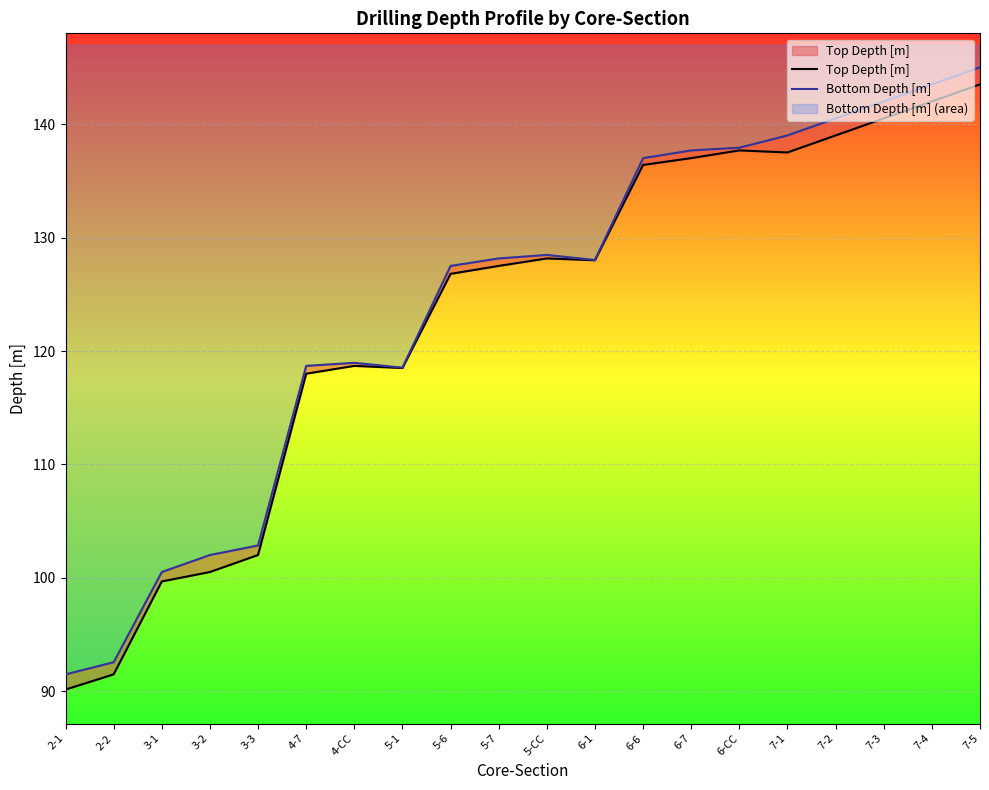

How many lines are shown in the chart?

2